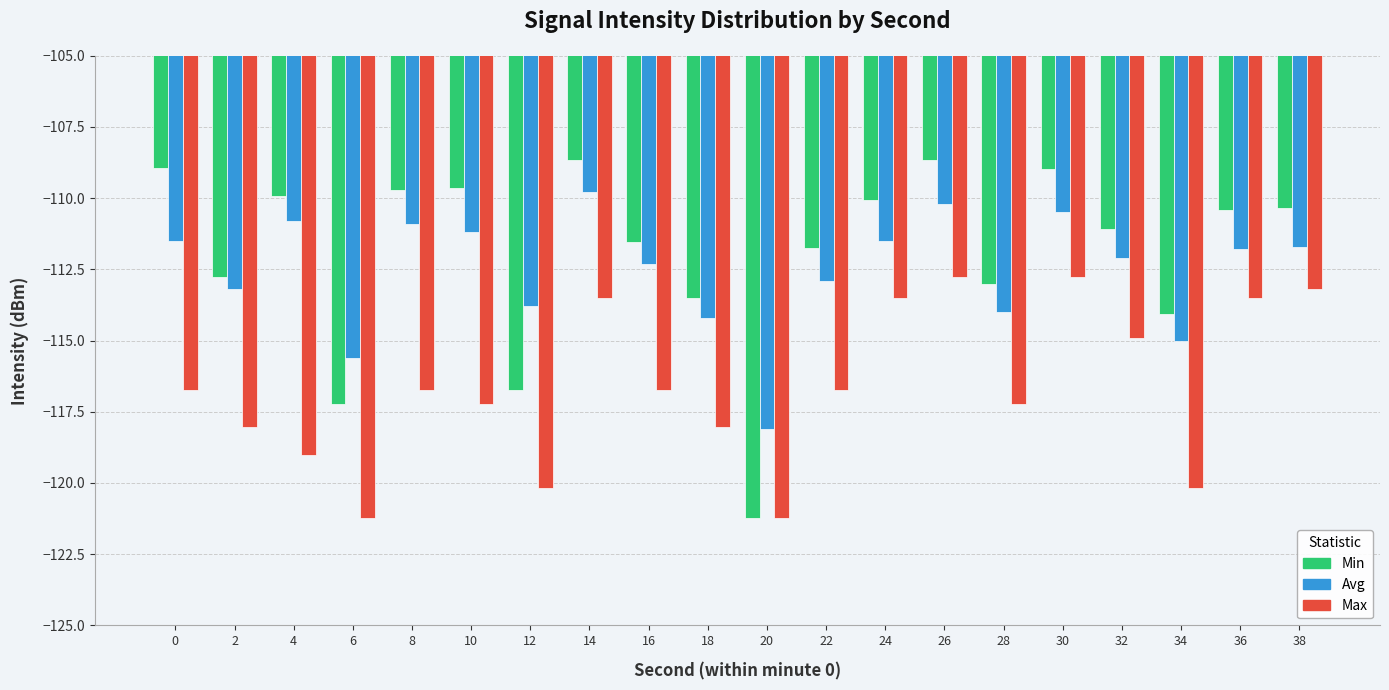

How many data points does each series have?

20